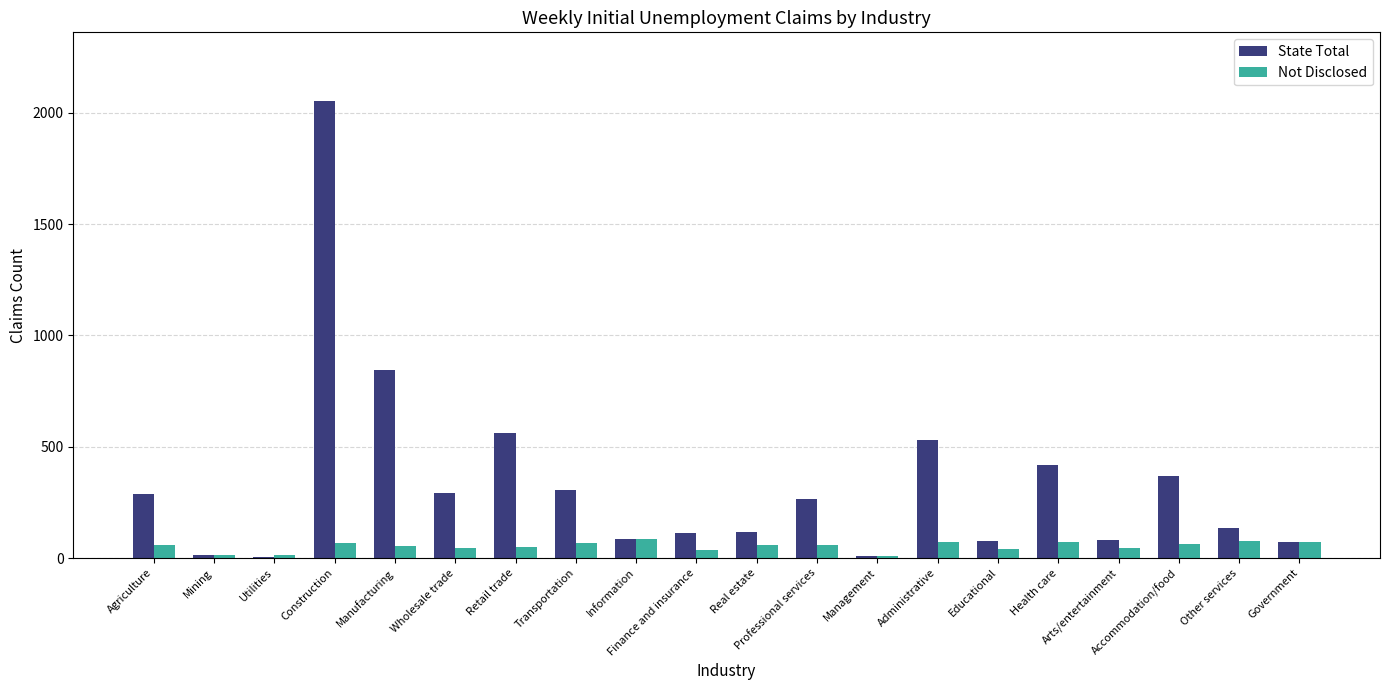

What is the spread (max minus min) of values at Arts/entertainment?

34